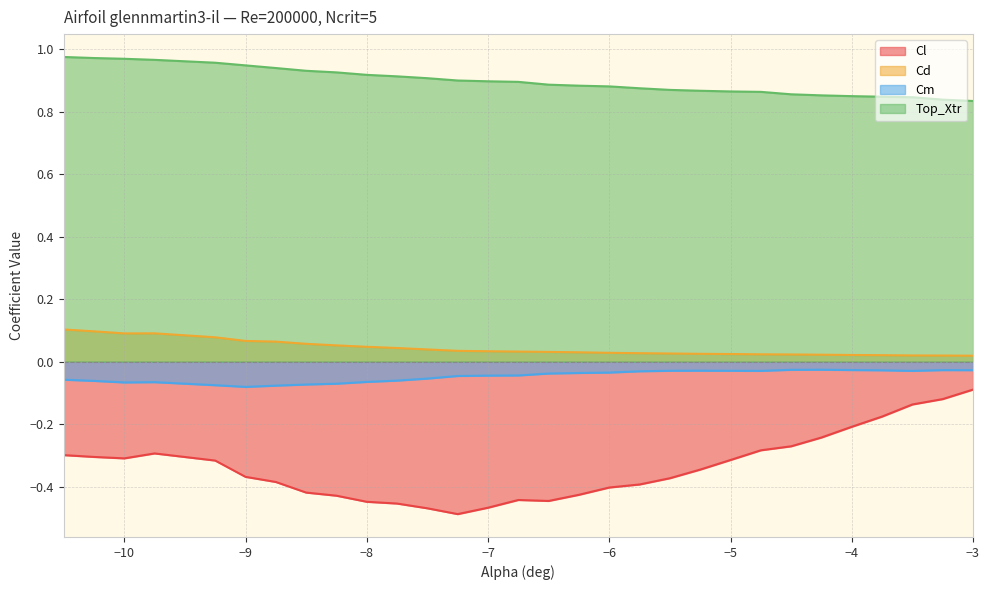

At how many categories does at least one series exceed 0?

30